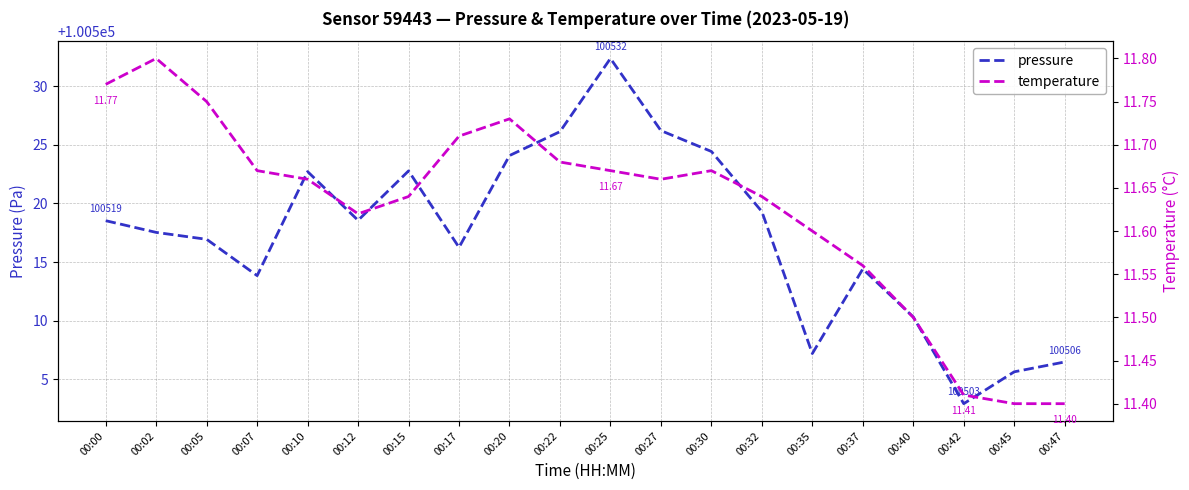

What is the total value across all series at 00:40?

100521.8